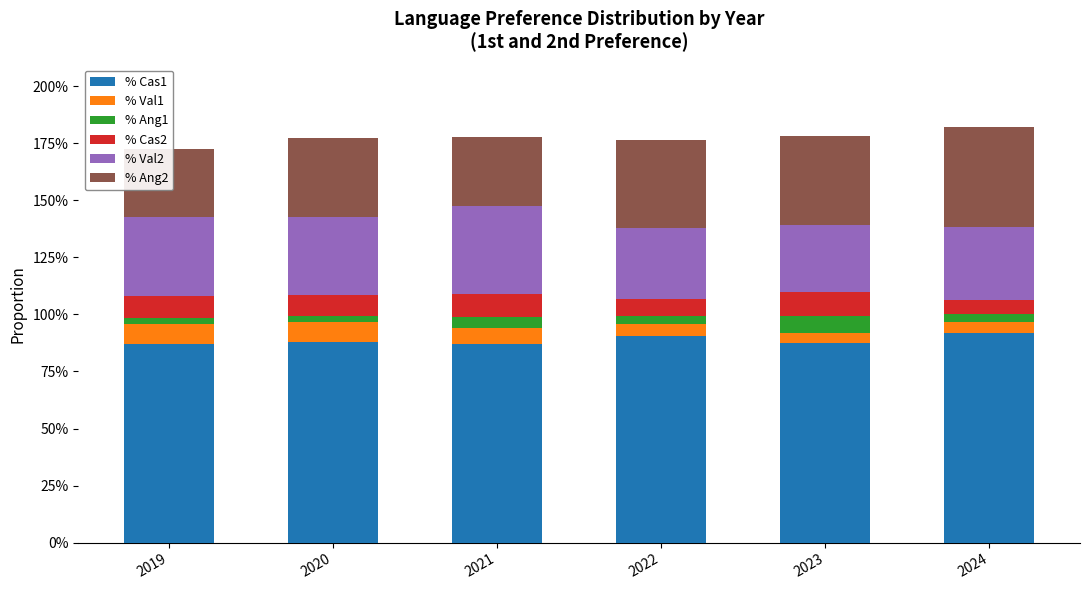

Reading right to left, extract all data points from this chart.

% Cas1: 2024=0.9	2023=0.9	2022=0.9	2021=0.9	2020=0.9	2019=0.9
% Val1: 2024=0.0	2023=0.0	2022=0.1	2021=0.1	2020=0.1	2019=0.1
% Ang1: 2024=0.0	2023=0.1	2022=0.0	2021=0.0	2020=0.0	2019=0.0
% Cas2: 2024=0.1	2023=0.1	2022=0.1	2021=0.1	2020=0.1	2019=0.1
% Val2: 2024=0.3	2023=0.3	2022=0.3	2021=0.4	2020=0.3	2019=0.3
% Ang2: 2024=0.4	2023=0.4	2022=0.4	2021=0.3	2020=0.3	2019=0.3